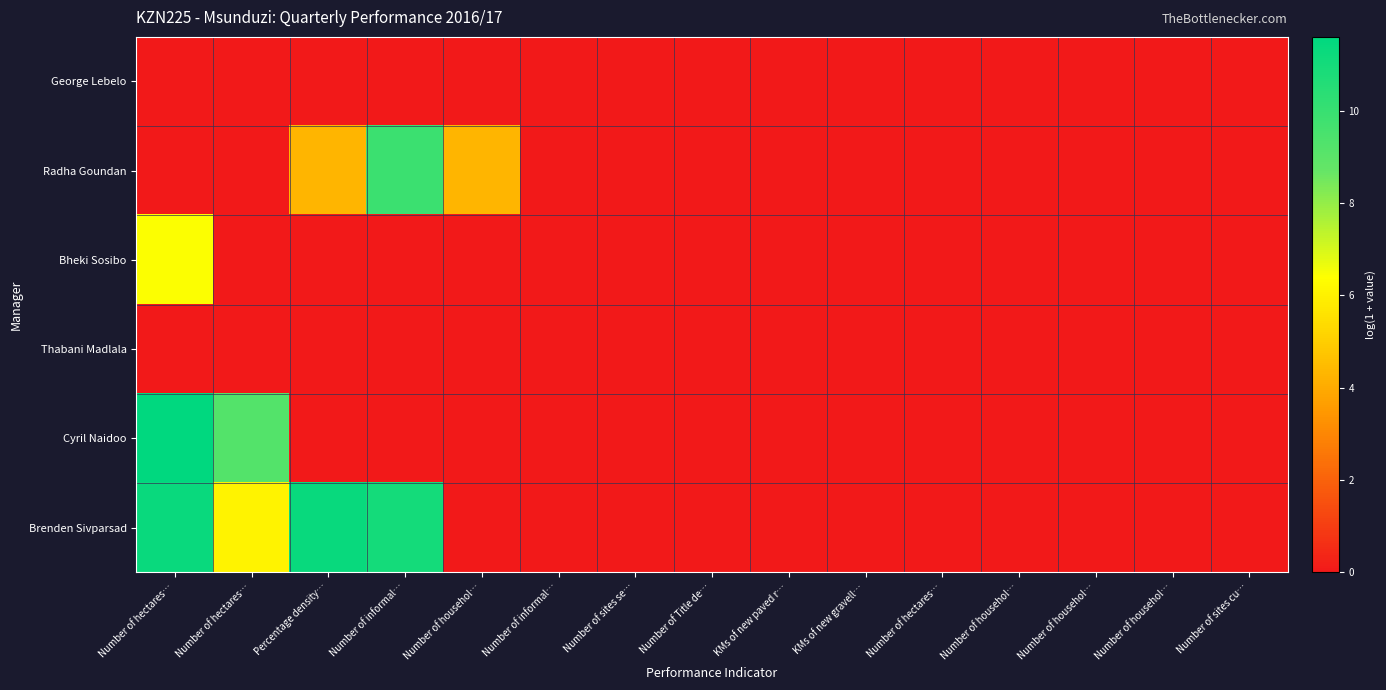

Reading left to right, extract all data points from this chart.

George Lebelo: Number of hectares…=0.0	Number of hectares…=0.0	Percentage density…=0.0	Number of informal…=0.0	Number of househol…=0.0	Number of informal…=0.0	Number of sites se…=0.0	Number of Title de…=0.0	KMs of new paved r…=0.0	KMs of new gravell…=0.0	Number of hectares…=0.0	Number of househol…=0.0	Number of househol…=0.0	Number of househol…=0.0	Number of sites cu…=0.0
Radha Goundan: Number of hectares…=0.0	Number of hectares…=0.0	Percentage density…=4.3	Number of informal…=9.9	Number of househol…=4.3	Number of informal…=0.0	Number of sites se…=0.0	Number of Title de…=0.0	KMs of new paved r…=0.0	KMs of new gravell…=0.0	Number of hectares…=0.0	Number of househol…=0.0	Number of househol…=0.0	Number of househol…=0.0	Number of sites cu…=0.0
Bheki Sosibo: Number of hectares…=6.4	Number of hectares…=0.0	Percentage density…=0.0	Number of informal…=0.0	Number of househol…=0.0	Number of informal…=0.0	Number of sites se…=0.0	Number of Title de…=0.0	KMs of new paved r…=0.0	KMs of new gravell…=0.0	Number of hectares…=0.0	Number of househol…=0.0	Number of househol…=0.0	Number of househol…=0.0	Number of sites cu…=0.0
Thabani Madlala: Number of hectares…=0.0	Number of hectares…=0.0	Percentage density…=0.0	Number of informal…=0.0	Number of househol…=0.0	Number of informal…=0.0	Number of sites se…=0.0	Number of Title de…=0.0	KMs of new paved r…=0.0	KMs of new gravell…=0.0	Number of hectares…=0.0	Number of househol…=0.0	Number of househol…=0.0	Number of househol…=0.0	Number of sites cu…=0.0
Cyril Naidoo: Number of hectares…=11.6	Number of hectares…=9.2	Percentage density…=0.0	Number of informal…=0.0	Number of househol…=0.0	Number of informal…=0.0	Number of sites se…=0.0	Number of Title de…=0.0	KMs of new paved r…=0.0	KMs of new gravell…=0.0	Number of hectares…=0.0	Number of househol…=0.0	Number of househol…=0.0	Number of househol…=0.0	Number of sites cu…=0.0
Brenden Sivparsad: Number of hectares…=11.3	Number of hectares…=6.0	Percentage density…=11.4	Number of informal…=11.0	Number of househol…=0.0	Number of informal…=0.0	Number of sites se…=0.0	Number of Title de…=0.0	KMs of new paved r…=0.0	KMs of new gravell…=0.0	Number of hectares…=0.0	Number of househol…=0.0	Number of househol…=0.0	Number of househol…=0.0	Number of sites cu…=0.0